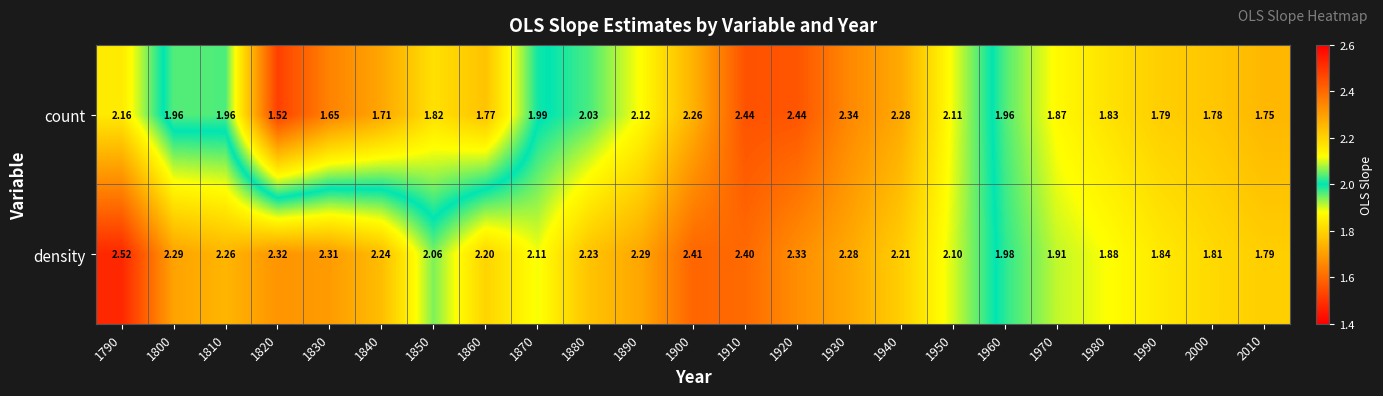

At 1920, list the series in order from largest to smallest.

count, density